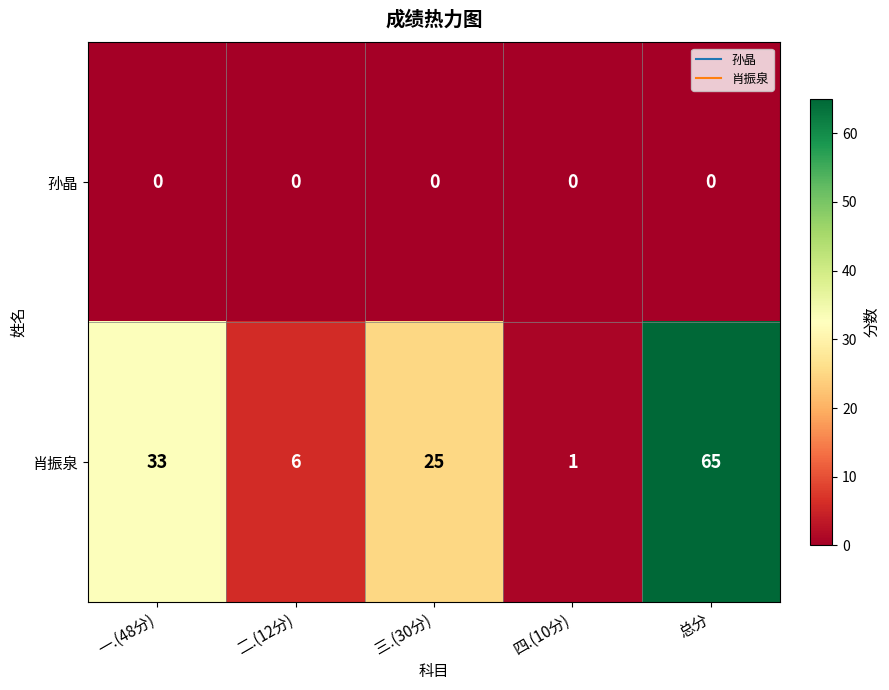

Is it true that 肖振泉 equals 46 at 一.(48分)?

False